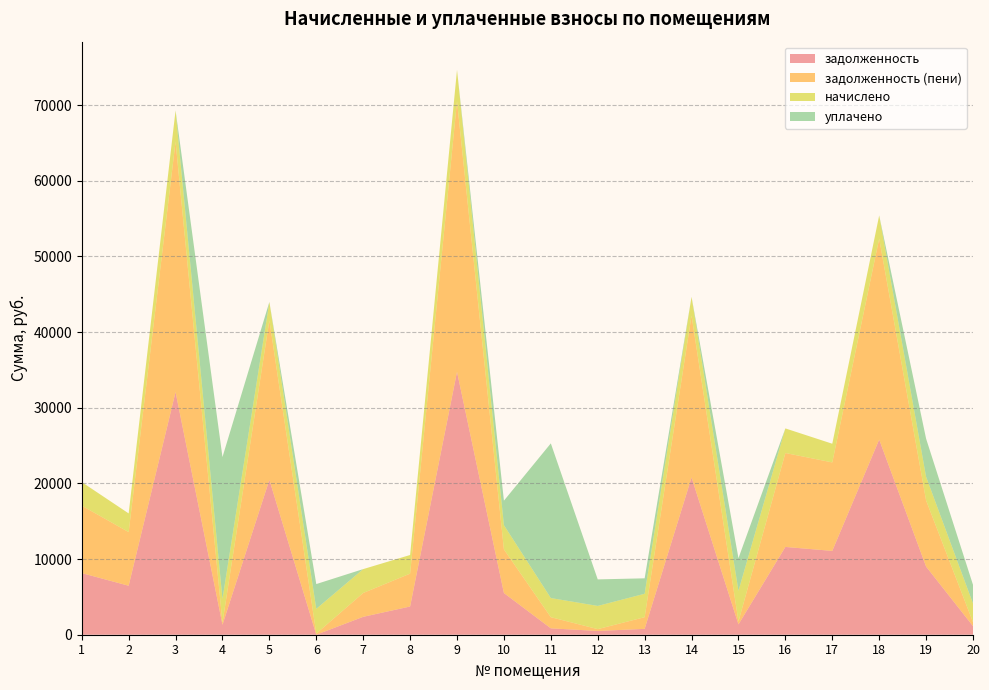

Reading left to right, transcribe all the data shown in this chart.

задолженность: 8145.4	6474.6	32077.4	1314.4	20475.5	0.0	2365.8	3730.9	34751.9	5510.7	843.2	498.5	773.8	20788.6	1364.5	11604.3	11080.6	25797.8	9006.2	1138.1
задолженность (пени): 8922.9	7092.1	33107.8	262.9	21083.8	148.8	3154.5	4346.5	35784.2	5769.2	1475.6	243.1	1547.5	21406.1	388.0	12417.1	11698.1	26564.2	8745.8	520.6
начислено: 3109.9	2470.1	4121.8	3154.6	2432.9	3273.6	3154.6	2462.6	4129.2	3206.6	2529.6	3065.3	3095.0	2470.1	4054.8	3251.3	2470.1	3065.3	3124.8	2470.1
уплачено: 0.0	0.0	0.0	18753.0	0.0	3273.6	0.0	0.0	0.0	3234.2	20446.2	3506.3	2040.0	0.0	4312.1	0.0	0.0	0.0	5041.6	2470.1